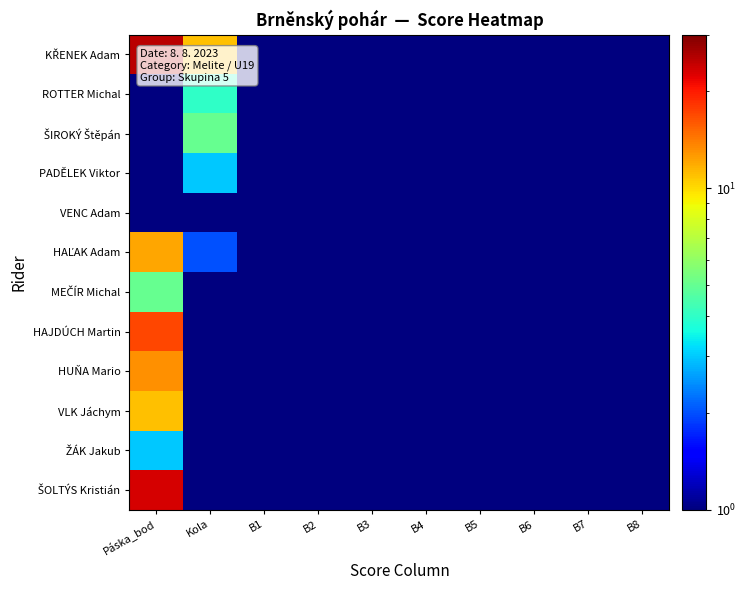

At B4, list the series in order from smallest to largest.

KŘENEK Adam, ROTTER Michal, ŠIROKÝ Štěpán, PADĚLEK Viktor, VENC Adam, HAĽAK Adam, MEČÍR Michal, HAJDÚCH Martin, HUŇA Mario, VLK Jáchym, ŽÁK Jakub, ŠOLTÝS Kristián